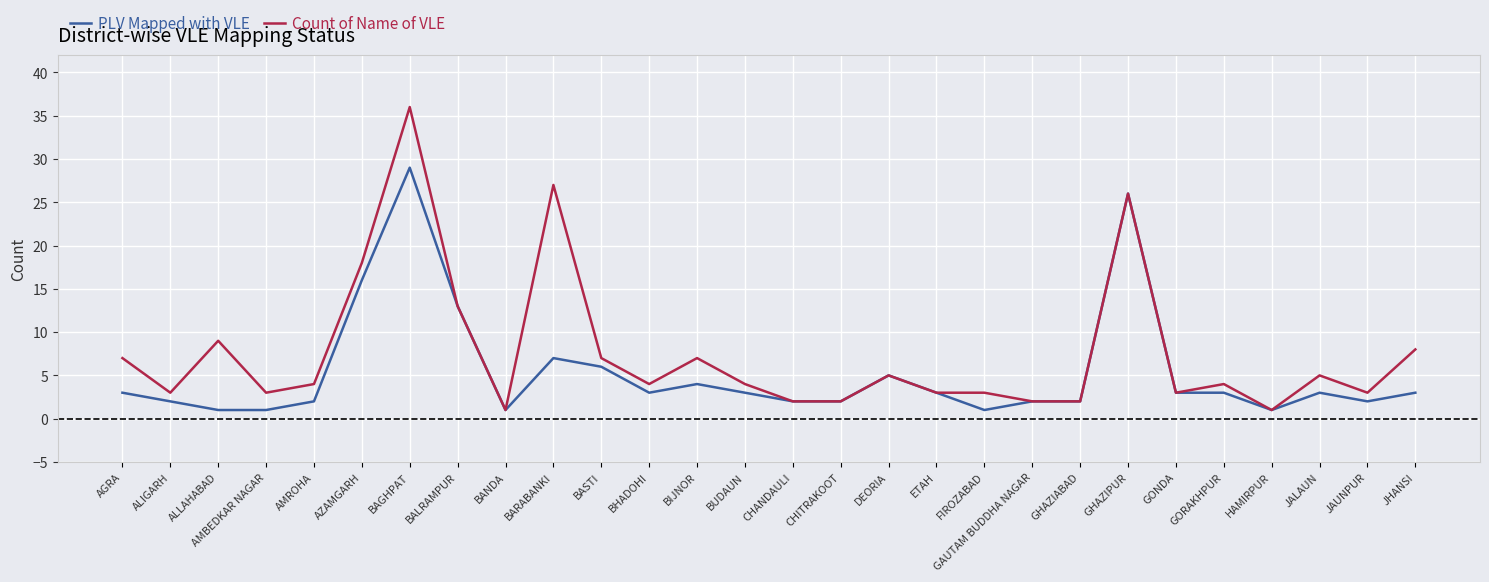

What position from the left is AZAMGARH?

6